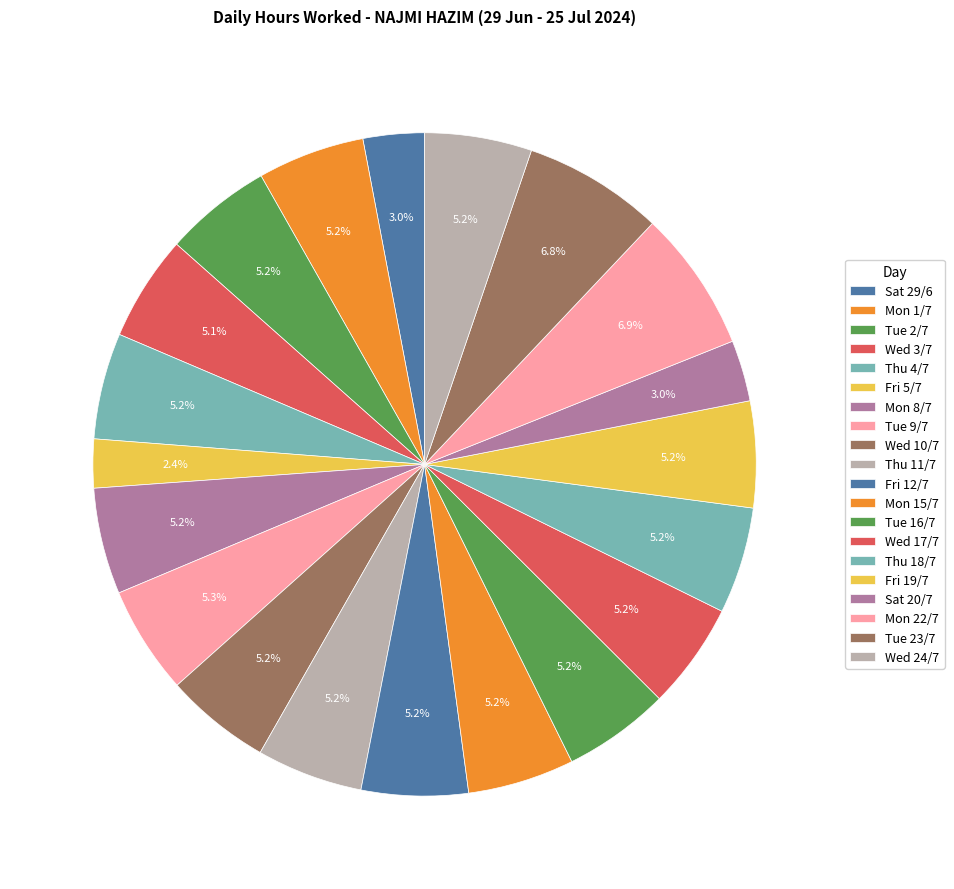

Approximately how many times larger is the value at Fri 12/7 compared to Tue 23/7?

0.8